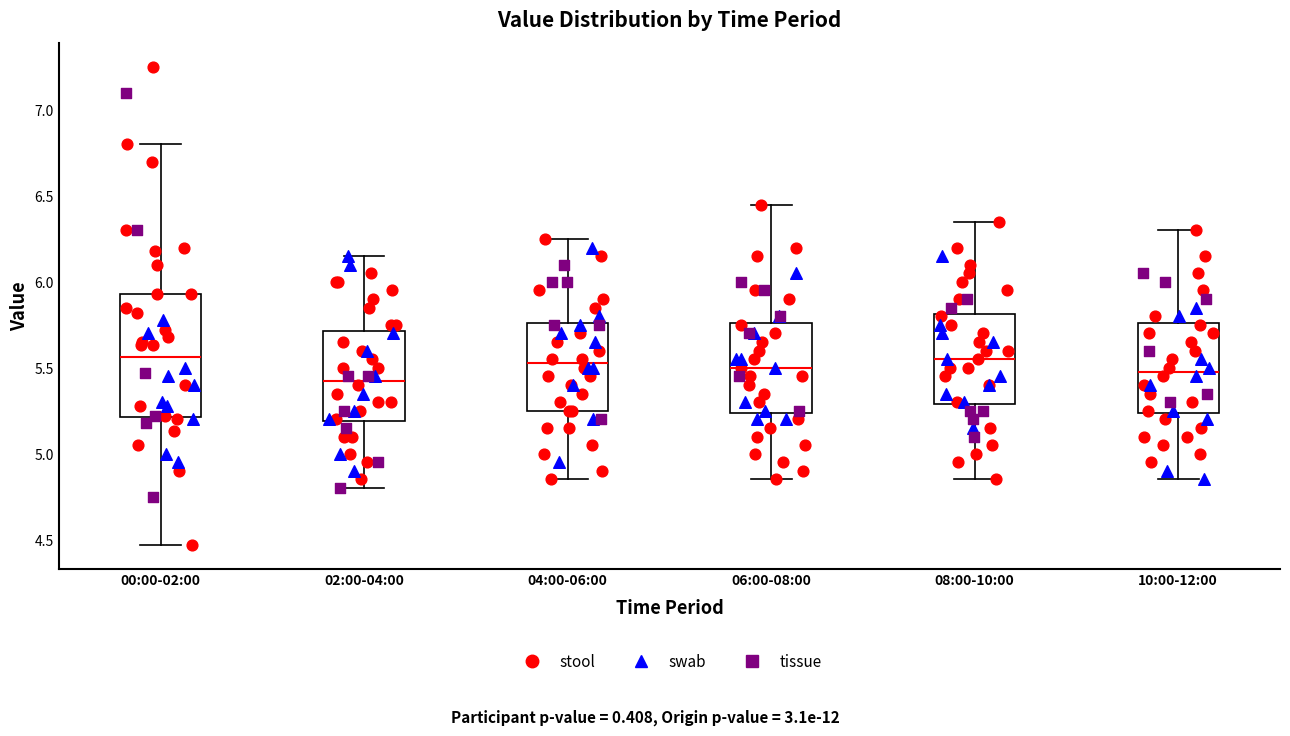

Reading left to right, read every box against the y-axis: the position of its median line, the range the box covers, and the ends of its whiskers. The values are not printed on the chart, so give them approximately, as read against the axis.

00:00-02:00: median 5.55, box 5.20 to 5.95, whiskers 4.45 to 6.80
02:00-04:00: median 5.45, box 5.20 to 5.70, whiskers 4.80 to 6.15
04:00-06:00: median 5.55, box 5.25 to 5.75, whiskers 4.85 to 6.25
06:00-08:00: median 5.50, box 5.25 to 5.75, whiskers 4.85 to 6.45
08:00-10:00: median 5.55, box 5.30 to 5.80, whiskers 4.85 to 6.35
10:00-12:00: median 5.50, box 5.25 to 5.75, whiskers 4.85 to 6.30